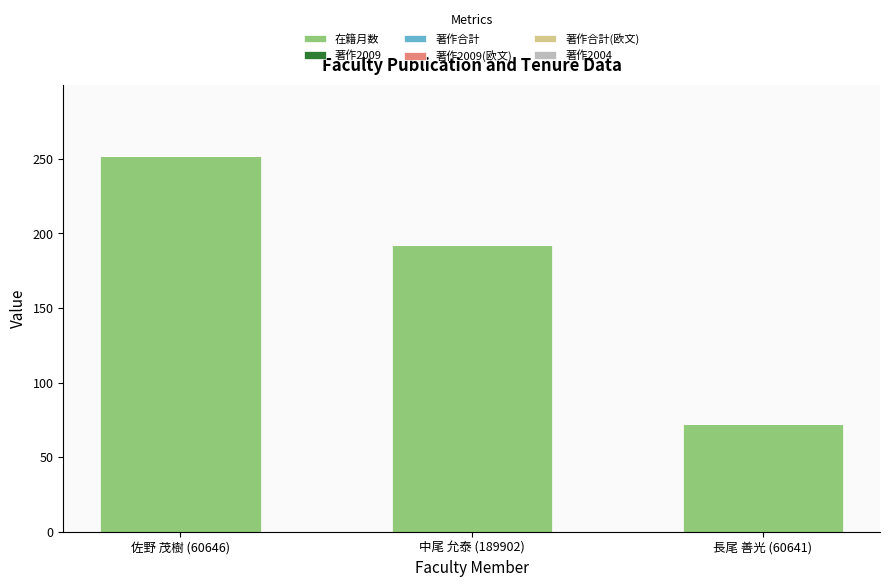

Rank the categories by value from lowest to highest.

長尾 善光 (60641), 中尾 允泰 (189902), 佐野 茂樹 (60646)